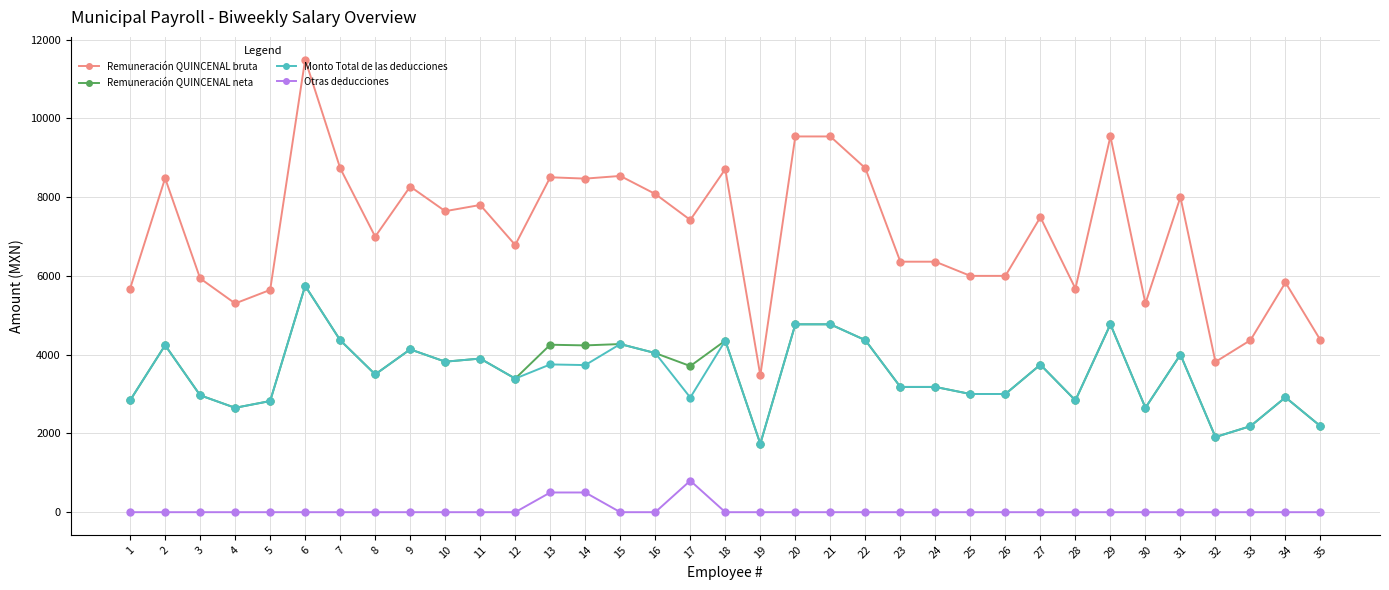

What value does the Remuneración QUINCENAL bruta series have at 13?

8503.3